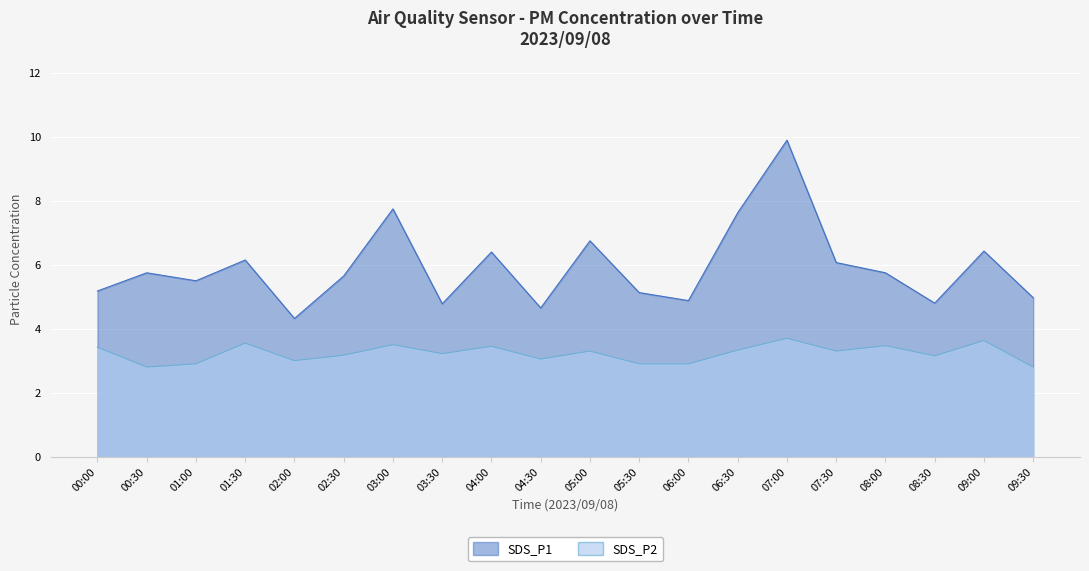

What is the minimum value for SDS_P2?

2.8